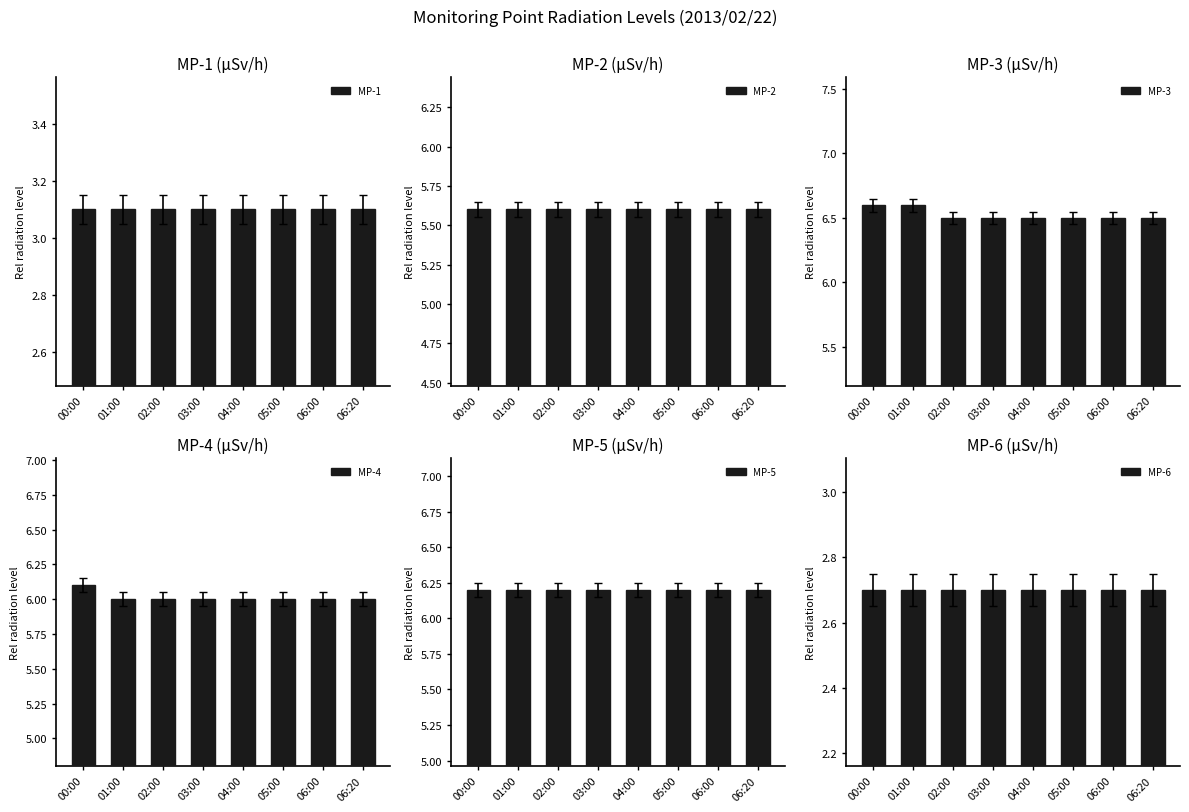

Reading left to right, extract all data points from this chart.

MP-1: 00:00=3.1	01:00=3.1	02:00=3.1	03:00=3.1	04:00=3.1	05:00=3.1	06:00=3.1	06:20=3.1
MP-2: 00:00=5.6	01:00=5.6	02:00=5.6	03:00=5.6	04:00=5.6	05:00=5.6	06:00=5.6	06:20=5.6
MP-3: 00:00=6.6	01:00=6.6	02:00=6.5	03:00=6.5	04:00=6.5	05:00=6.5	06:00=6.5	06:20=6.5
MP-4: 00:00=6.1	01:00=6.0	02:00=6.0	03:00=6.0	04:00=6.0	05:00=6.0	06:00=6.0	06:20=6.0
MP-5: 00:00=6.2	01:00=6.2	02:00=6.2	03:00=6.2	04:00=6.2	05:00=6.2	06:00=6.2	06:20=6.2
MP-6: 00:00=2.7	01:00=2.7	02:00=2.7	03:00=2.7	04:00=2.7	05:00=2.7	06:00=2.7	06:20=2.7